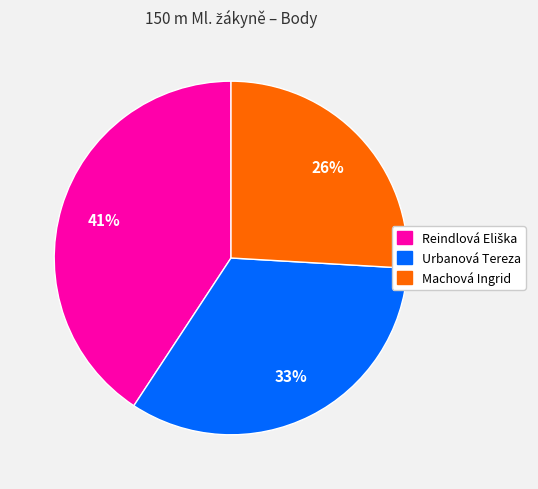

To the nearest percent, what is the average slice percentage?

33%